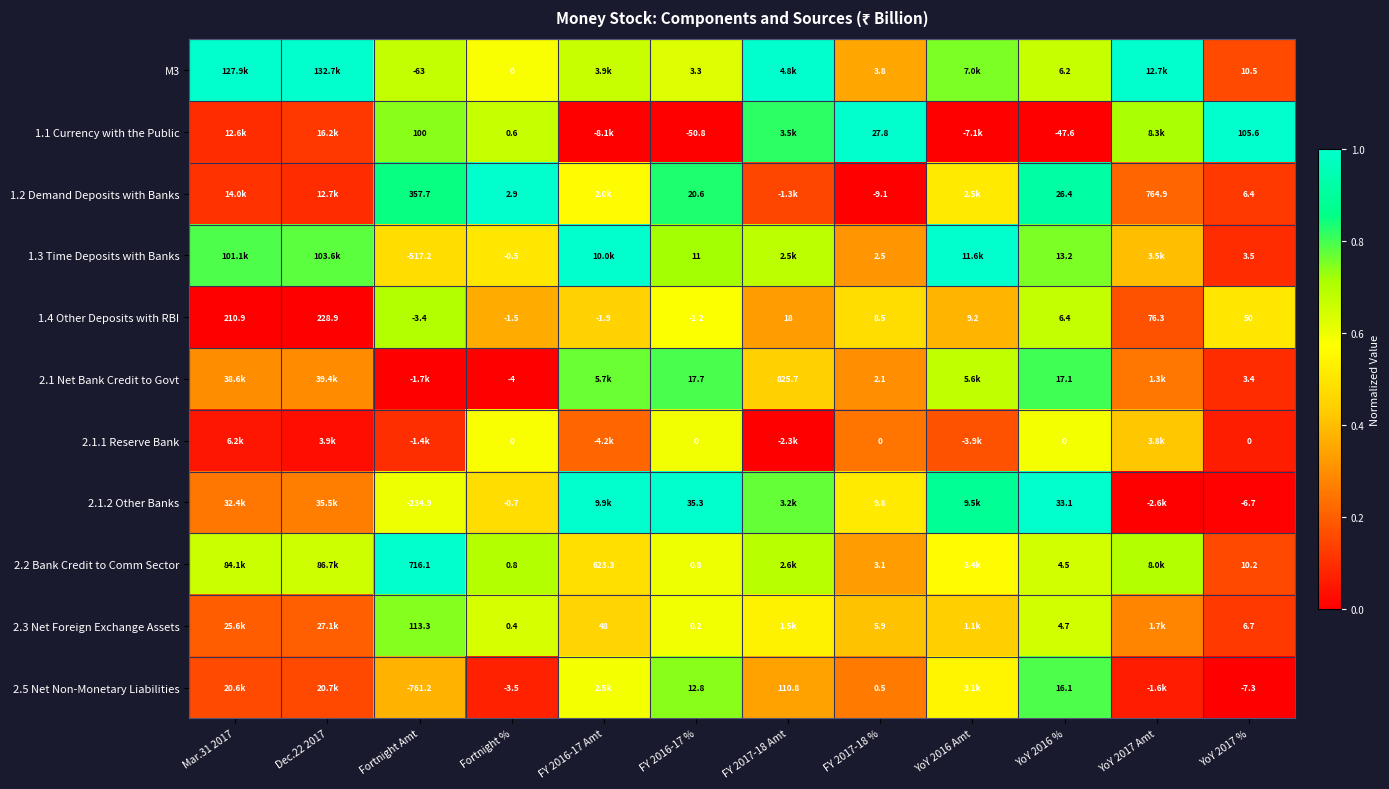

At which label does 1.4 Other Deposits with RBI reach its minimum?

Fortnight Amt